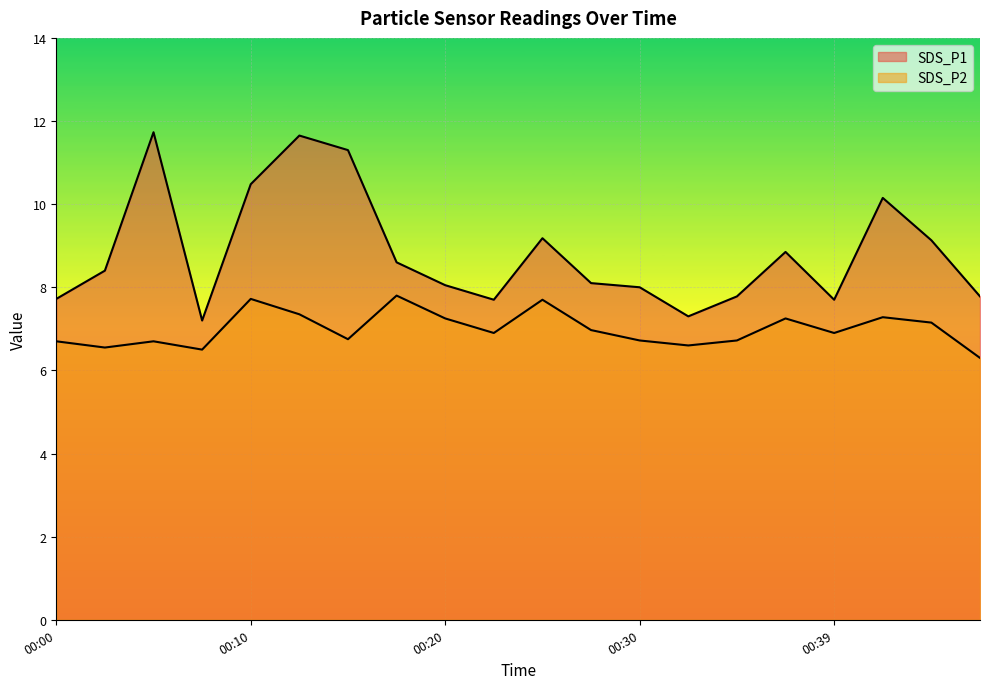

Reading right to left, transcribe all the data shown in this chart.

SDS_P1: 00:47=7.8	00:44=9.1	00:42=10.2	00:39=7.7	00:37=8.8	00:35=7.8	00:32=7.3	00:30=8.0	00:27=8.1	00:25=9.2	00:22=7.7	00:20=8.1	00:17=8.6	00:15=11.3	00:12=11.7	00:10=10.5	00:08=7.2	00:05=11.7	00:03=8.4	00:00=7.7
SDS_P2: 00:47=6.3	00:44=7.2	00:42=7.3	00:39=6.9	00:37=7.2	00:35=6.7	00:32=6.6	00:30=6.7	00:27=7.0	00:25=7.7	00:22=6.9	00:20=7.2	00:17=7.8	00:15=6.8	00:12=7.3	00:10=7.7	00:08=6.5	00:05=6.7	00:03=6.5	00:00=6.7